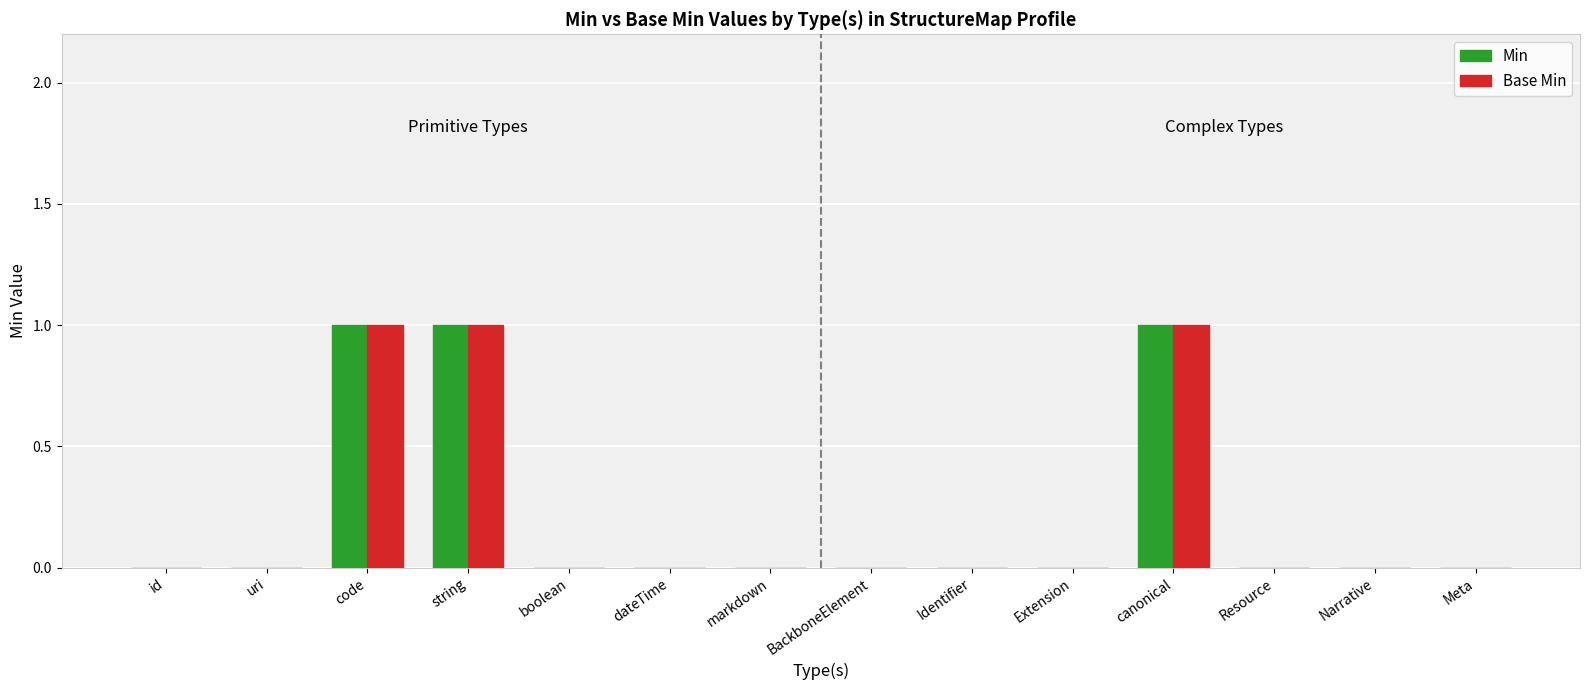

What is the maximum value for Min?

1